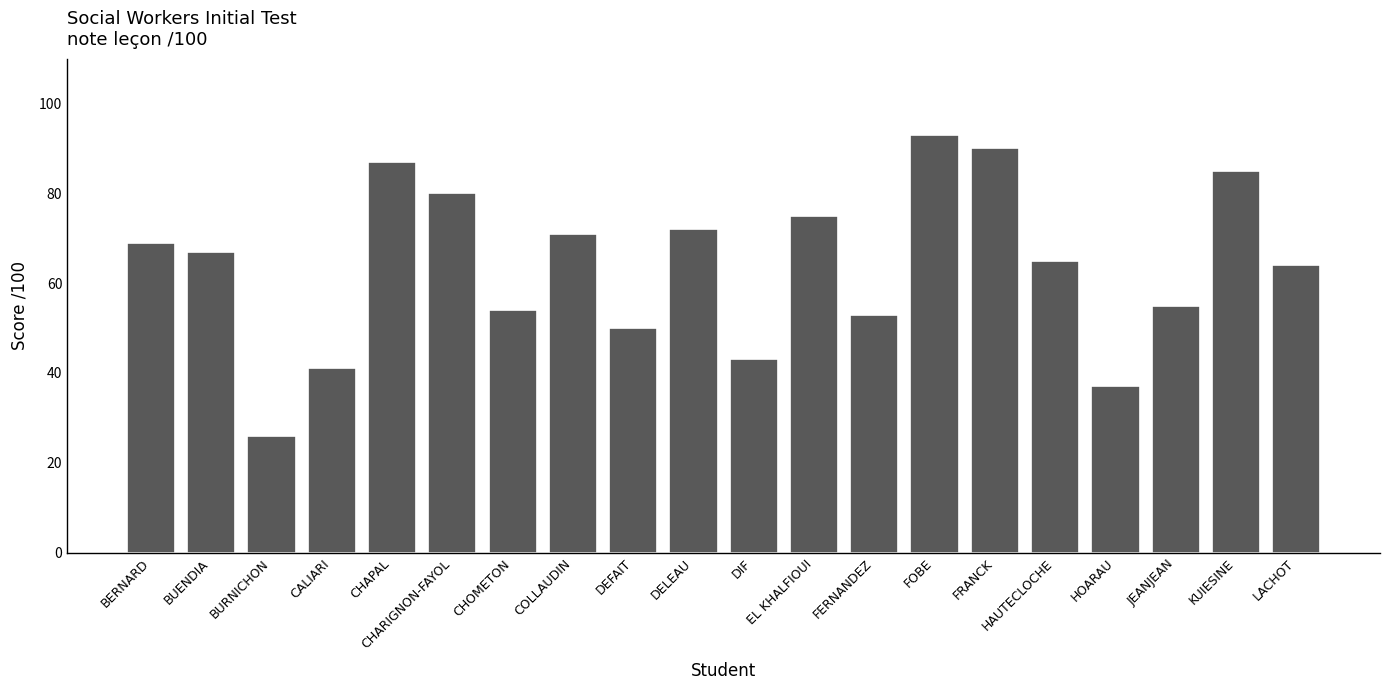

Reading right to left, transcribe all the data shown in this chart.

64	85	55	37	65	90	93	53	75	43	72	50	71	54	80	87	41	26	67	69